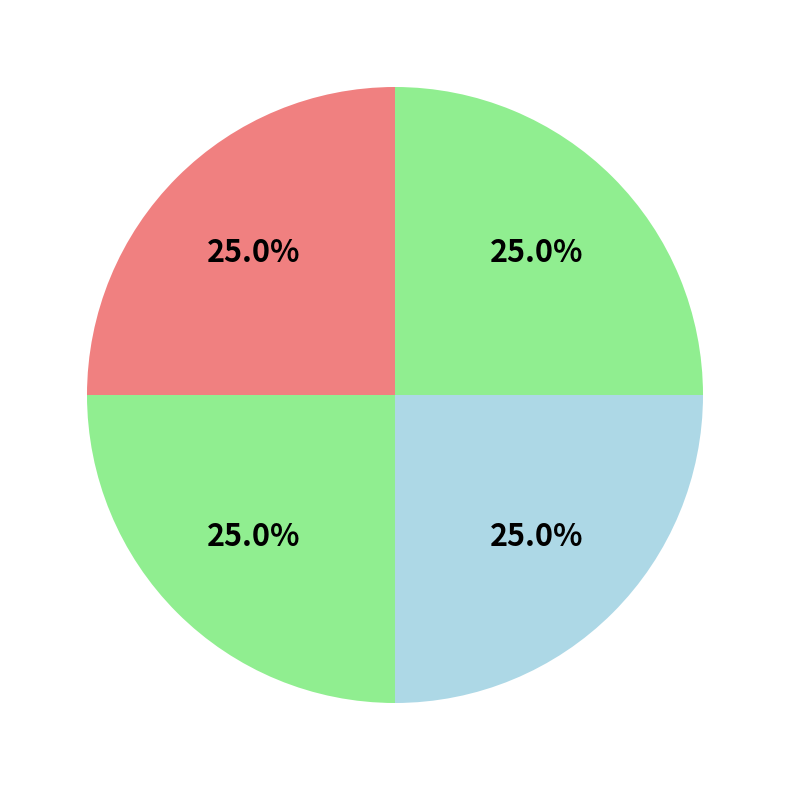

How many slices are in this pie chart?

4